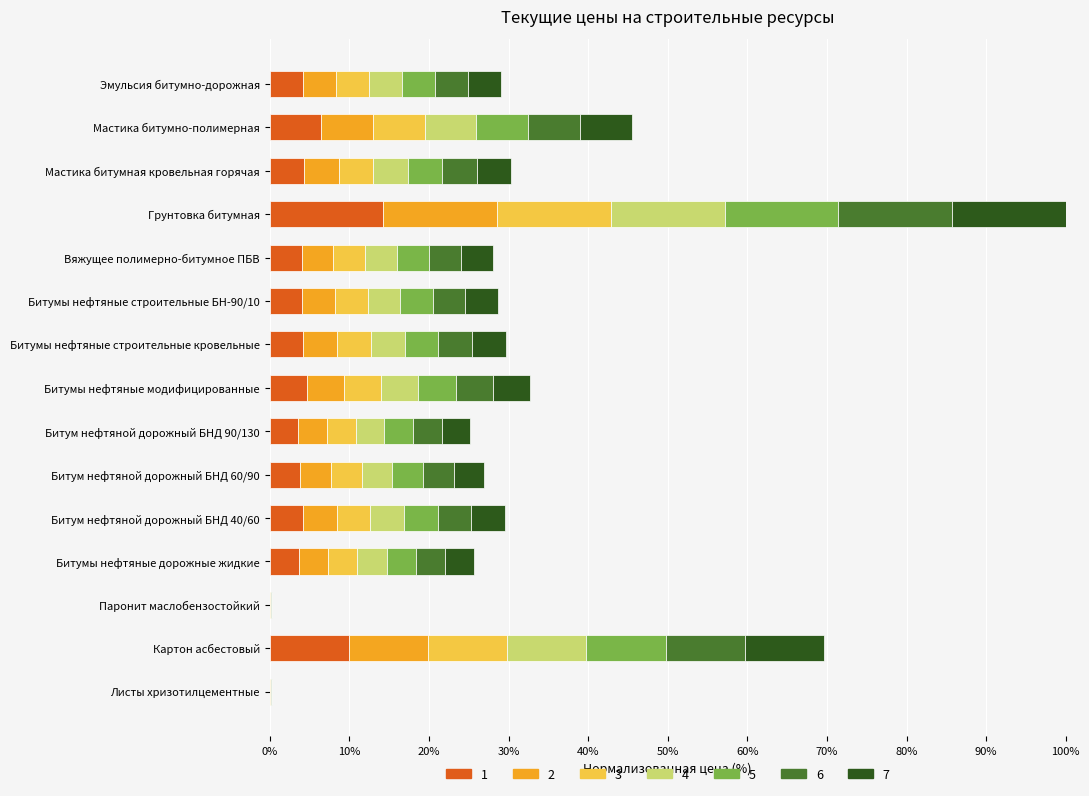

What is the highest value of the 1 series?

14.3